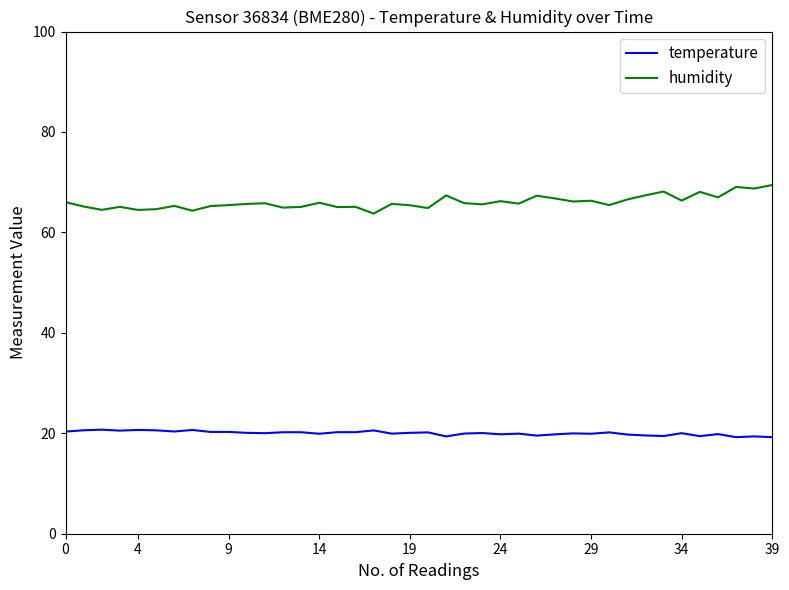

List the series in order of their peak value, highest first.

humidity, temperature